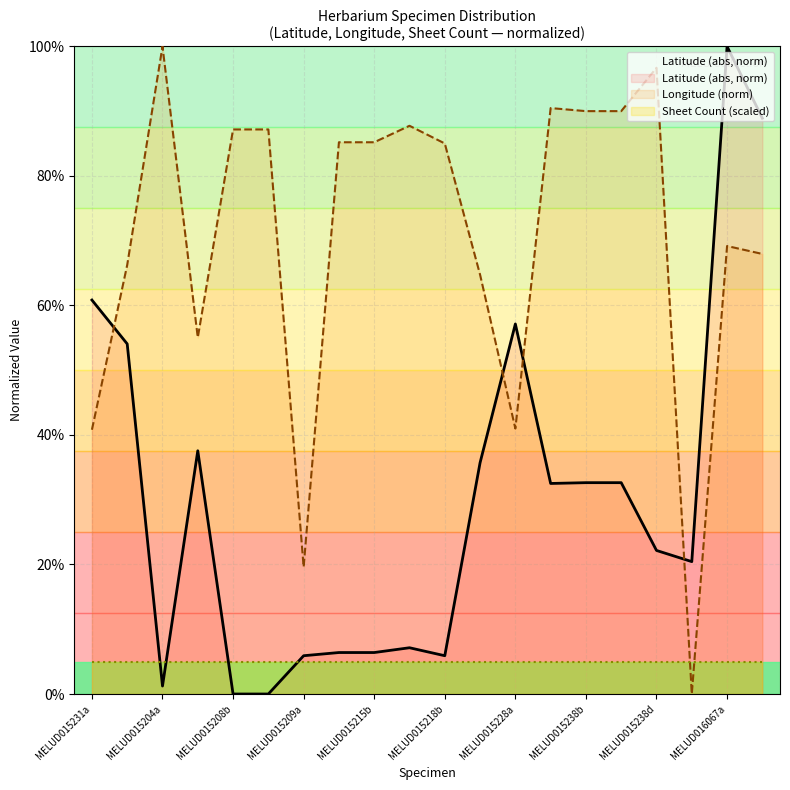

What is the maximum value for Latitude?

100.0